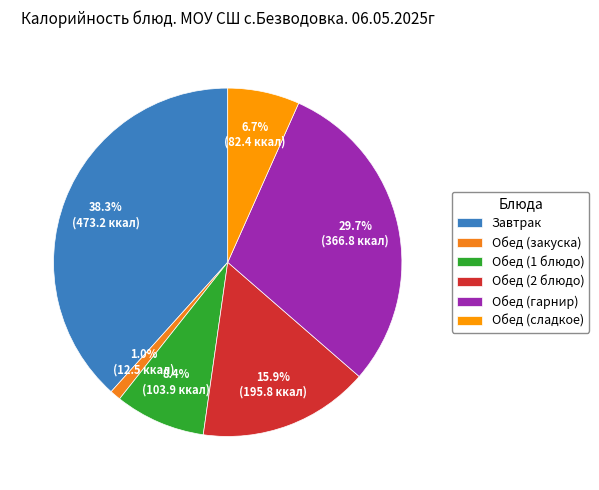

To the nearest percent, what percentage of the pie is Завтрак?

38%